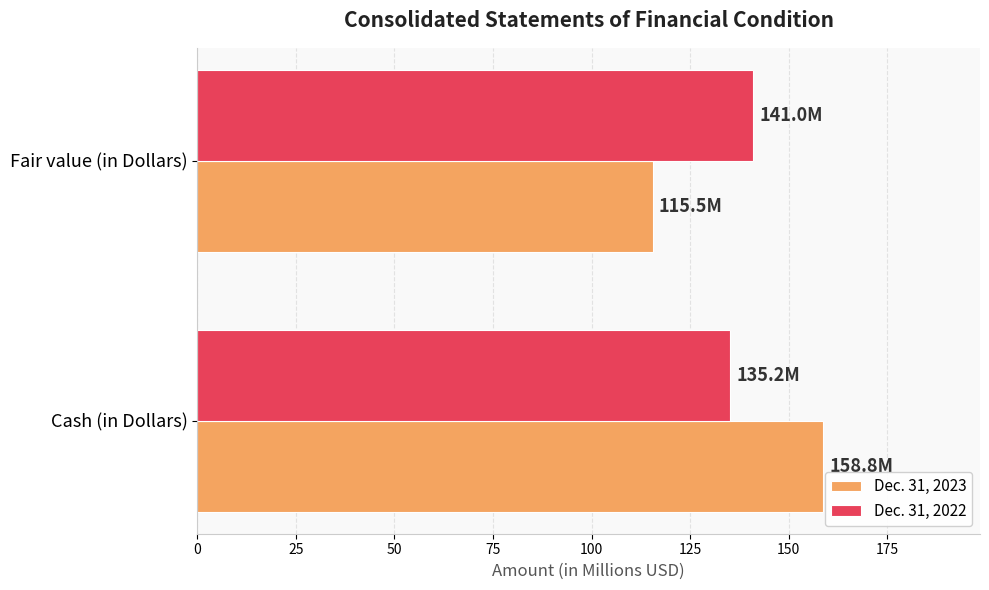

The value of Dec. 31, 2023 at Fair value (in Dollars) is 28.0. True or false?

False